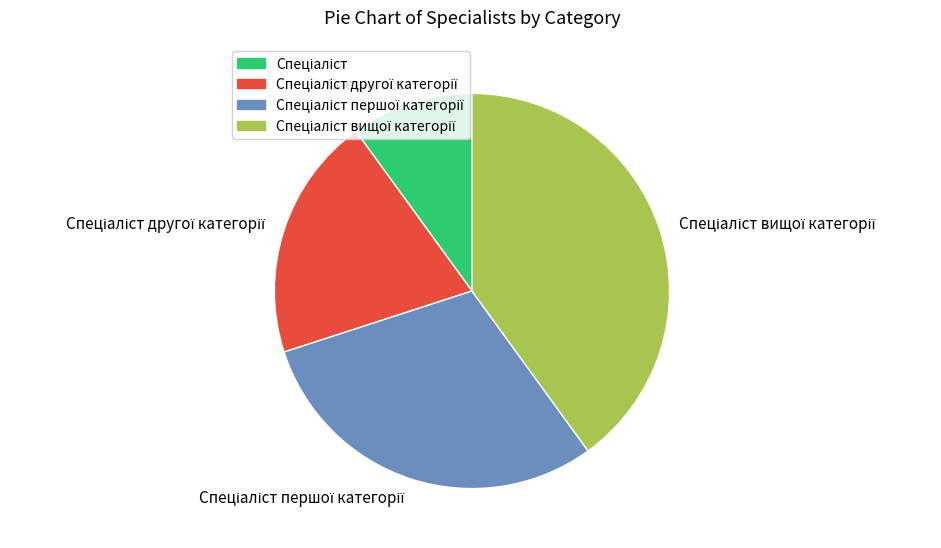

Does any single category account for the majority?

No